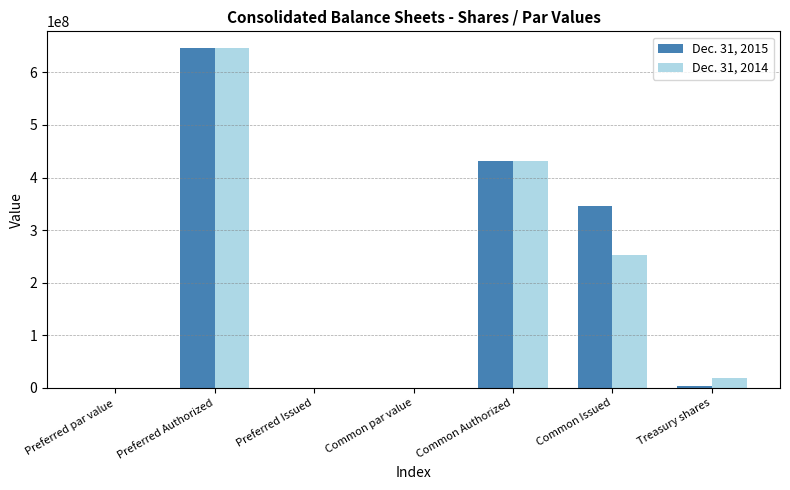

Between Common Authorized and Common Issued, which series saw the biggest shift?

Dec. 31, 2014